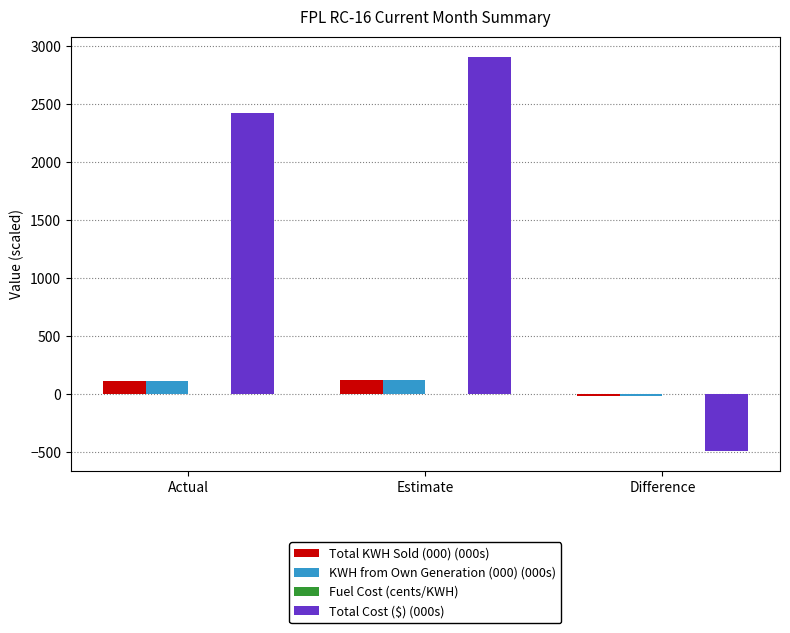

What is the sum of the Total Cost ($) (000s) values at Difference and Estimate?

2420.9